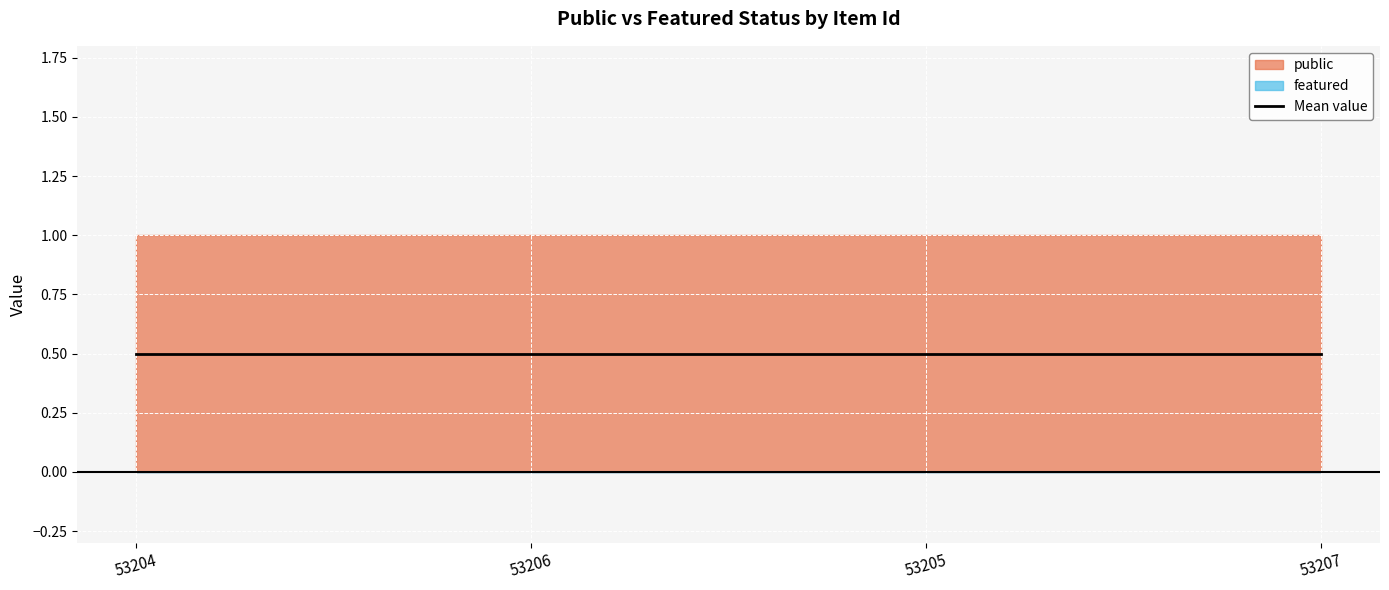

The featured series shows 0 at 53207. True or false?

True